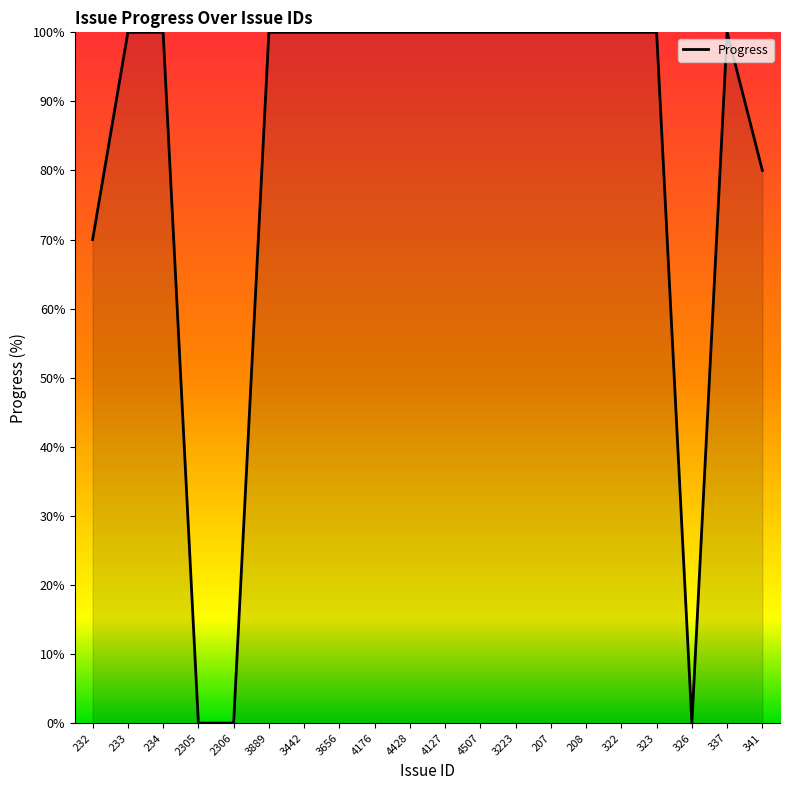

How many lines are shown in the chart?

1